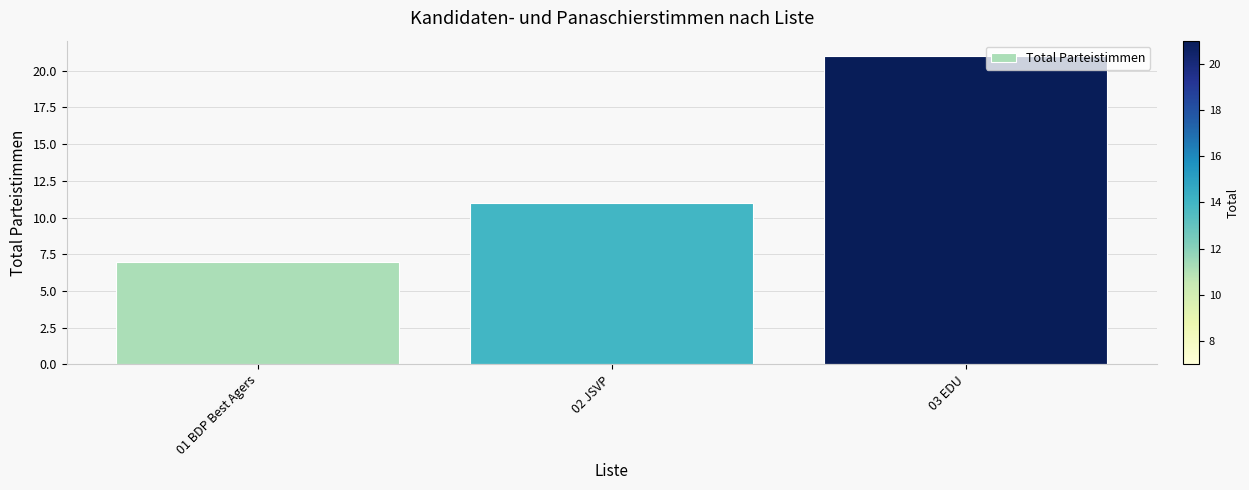

Is it true that the value at 02 JSVP is 18?

False